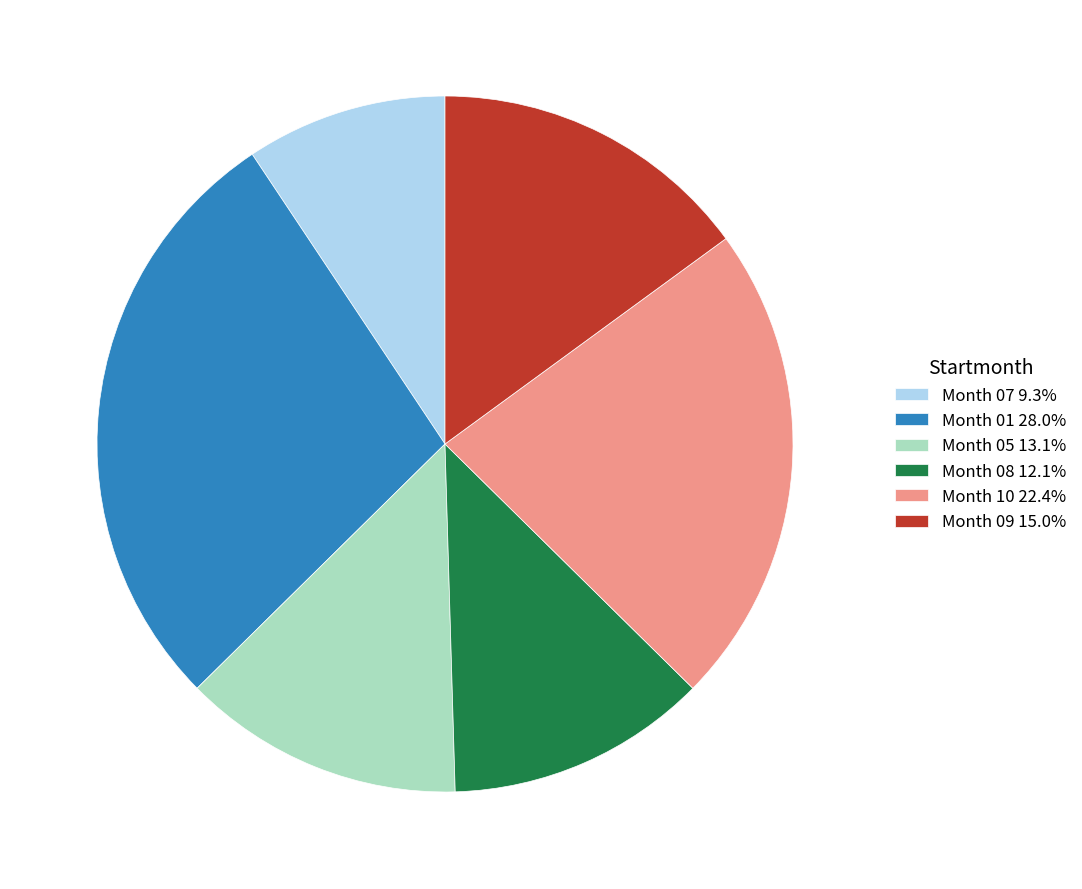

How many segments does this pie chart have?

6